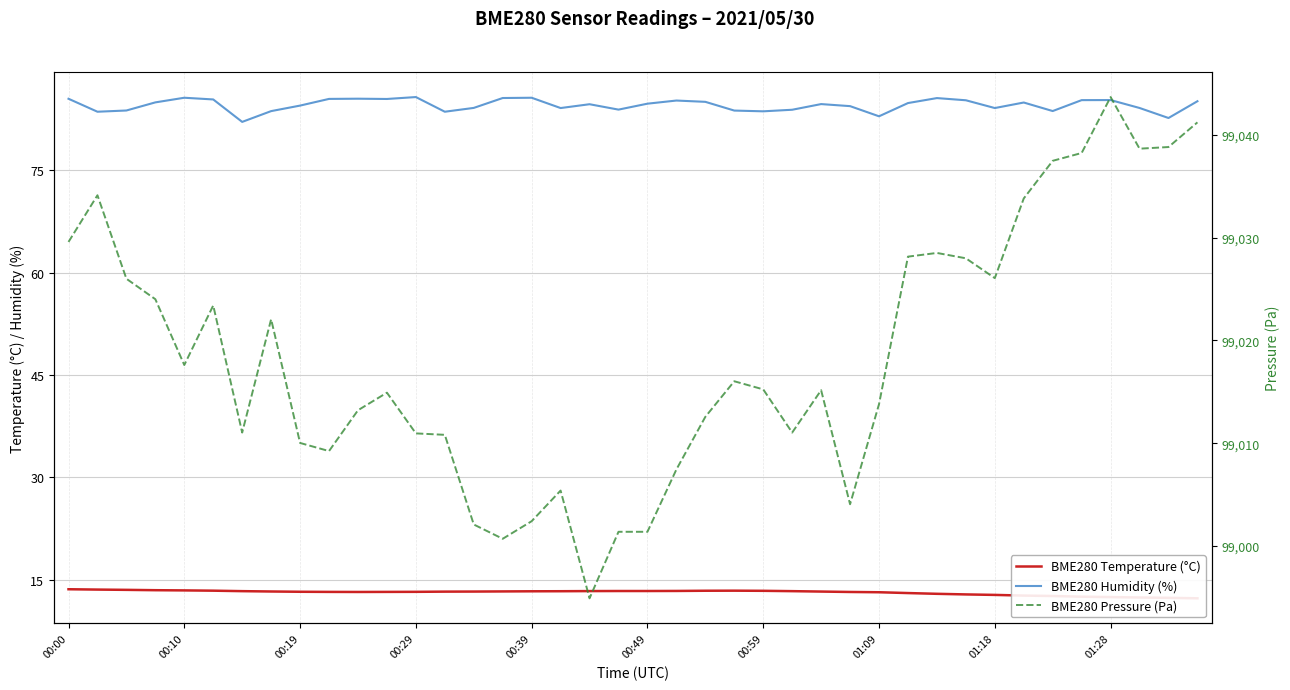

What is the difference between the second highest and second lowest values in the BME280 Temperature (°C) series?

1.2